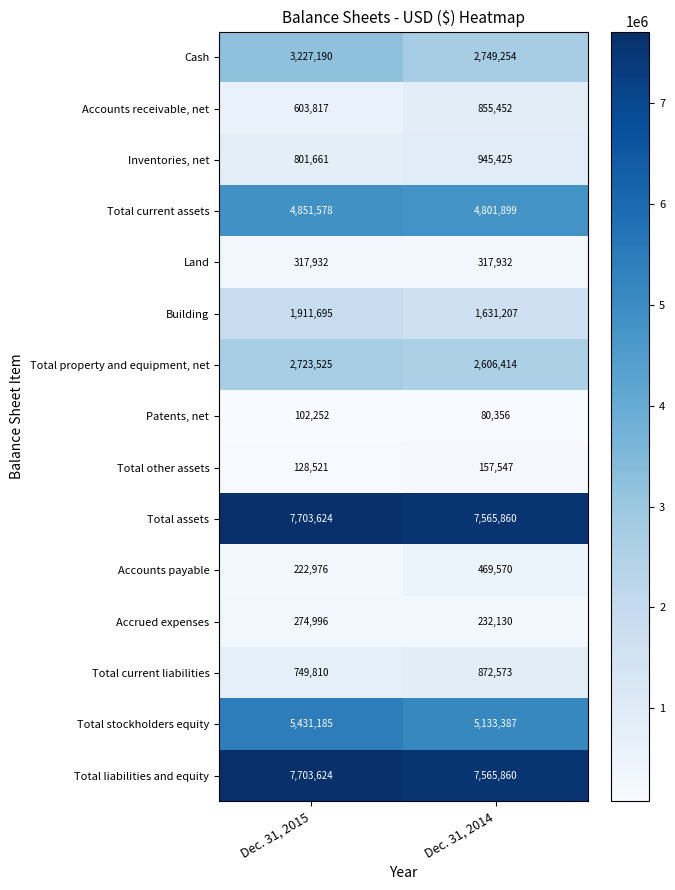

What value does the Total stockholders equity series have at Dec. 31, 2015, to the nearest 50?

5431200